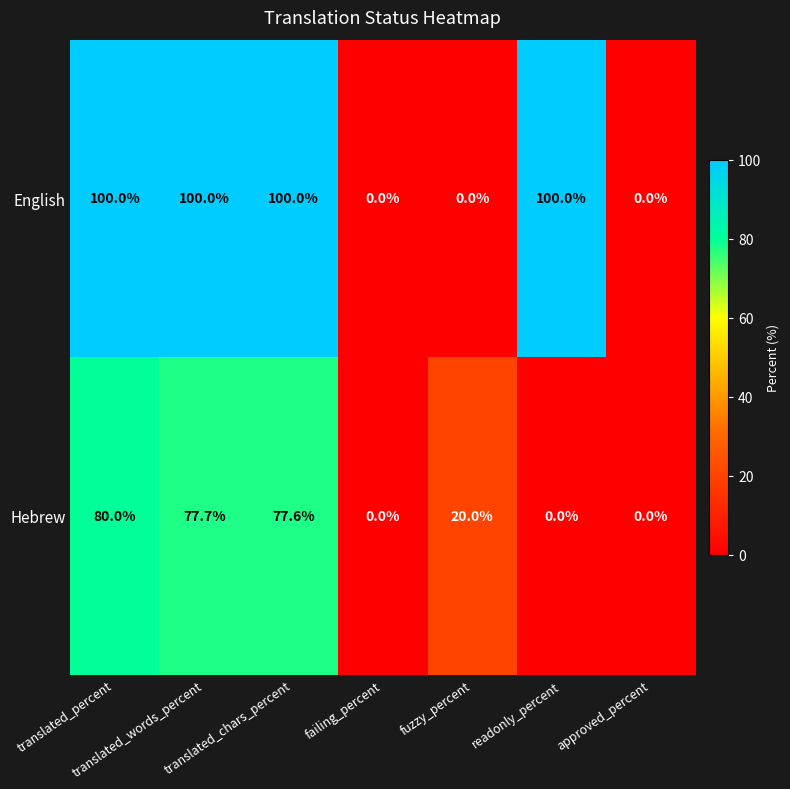

What is the difference between the maximum and minimum values in the English series?

100.0